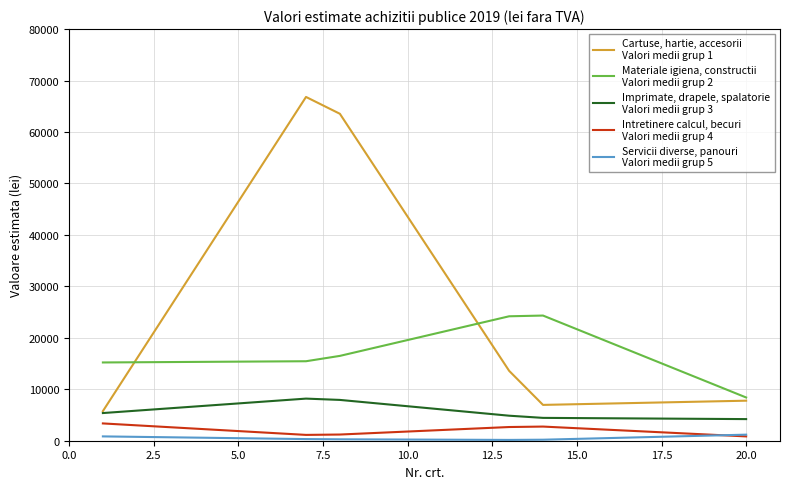

What is the greatest value displayed?

66809.9